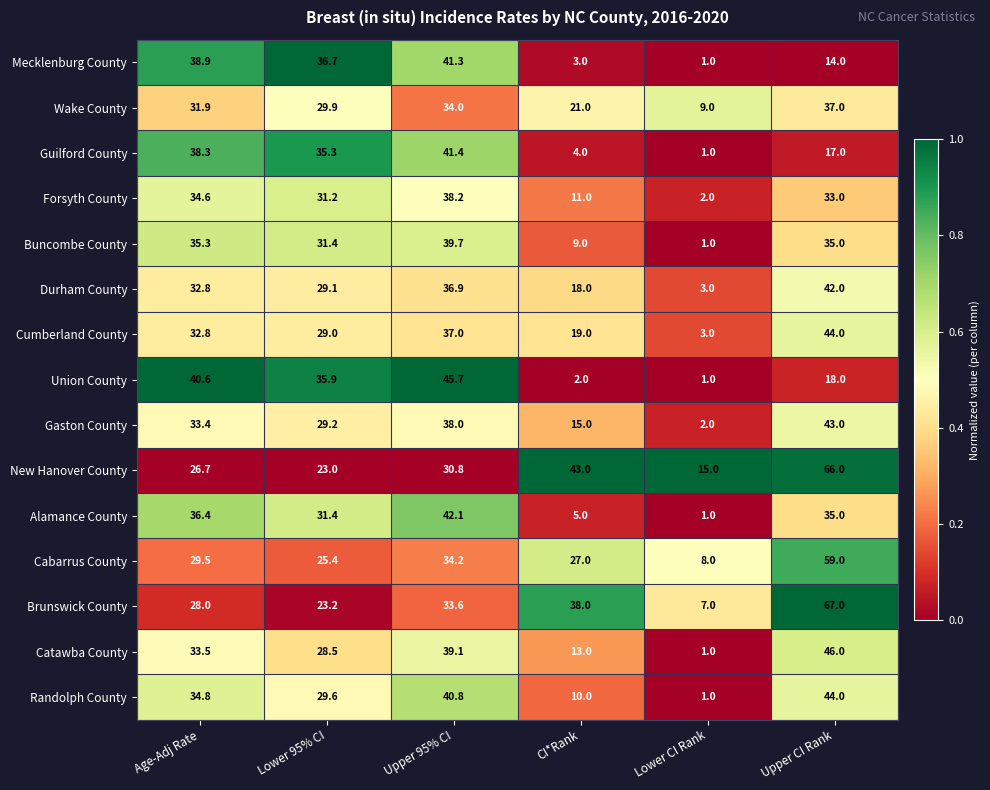

Is it true that Brunswick County equals 23.2 at Lower 95% CI?

True